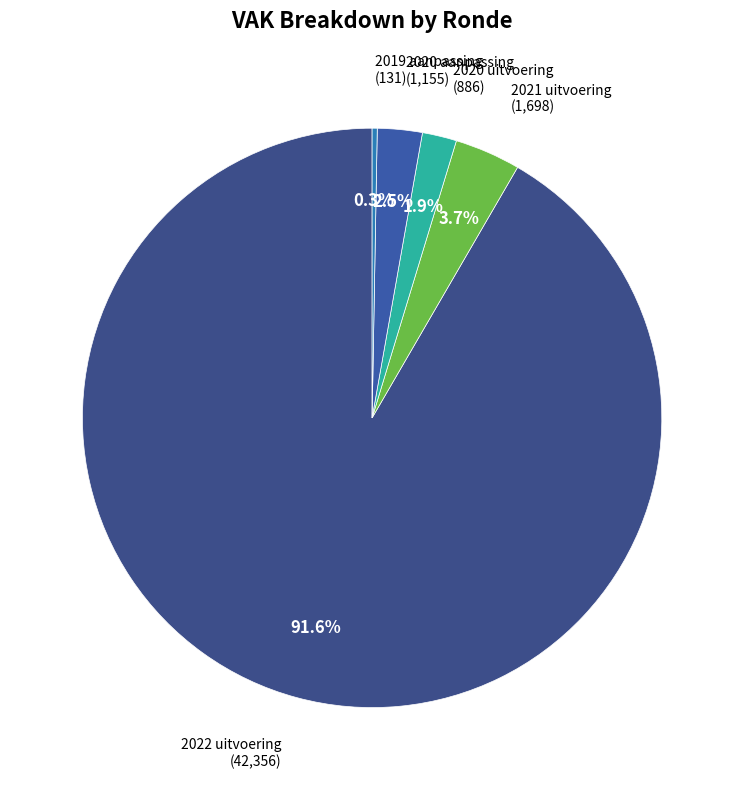

How many segments does this pie chart have?

5